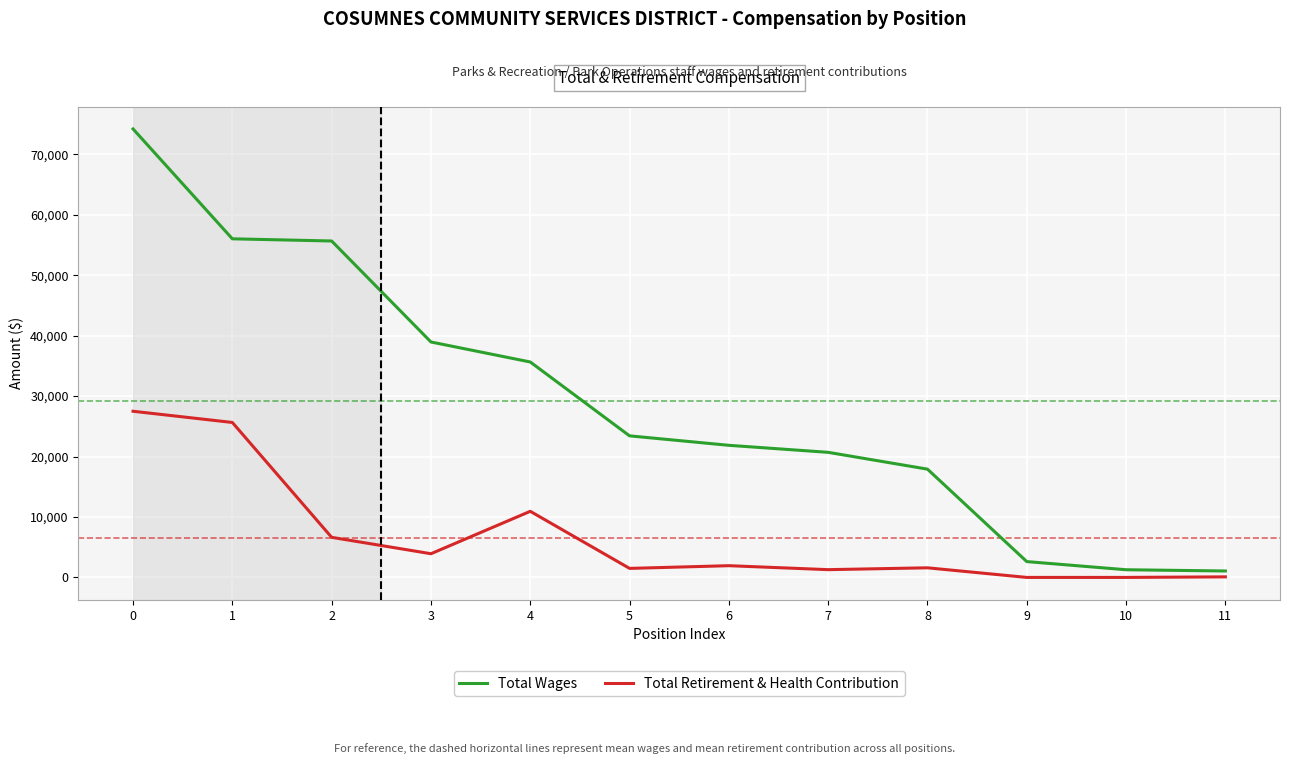

What is the greatest value displayed?

74191